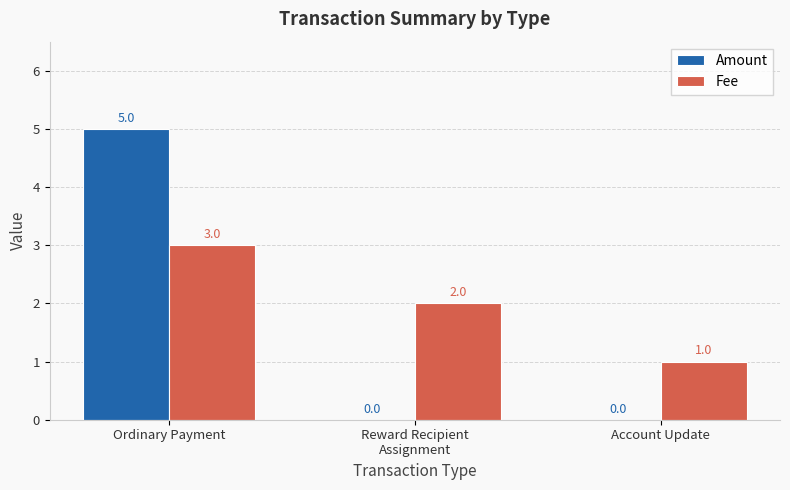

At which category does the chart reach its peak across all series?

Ordinary Payment